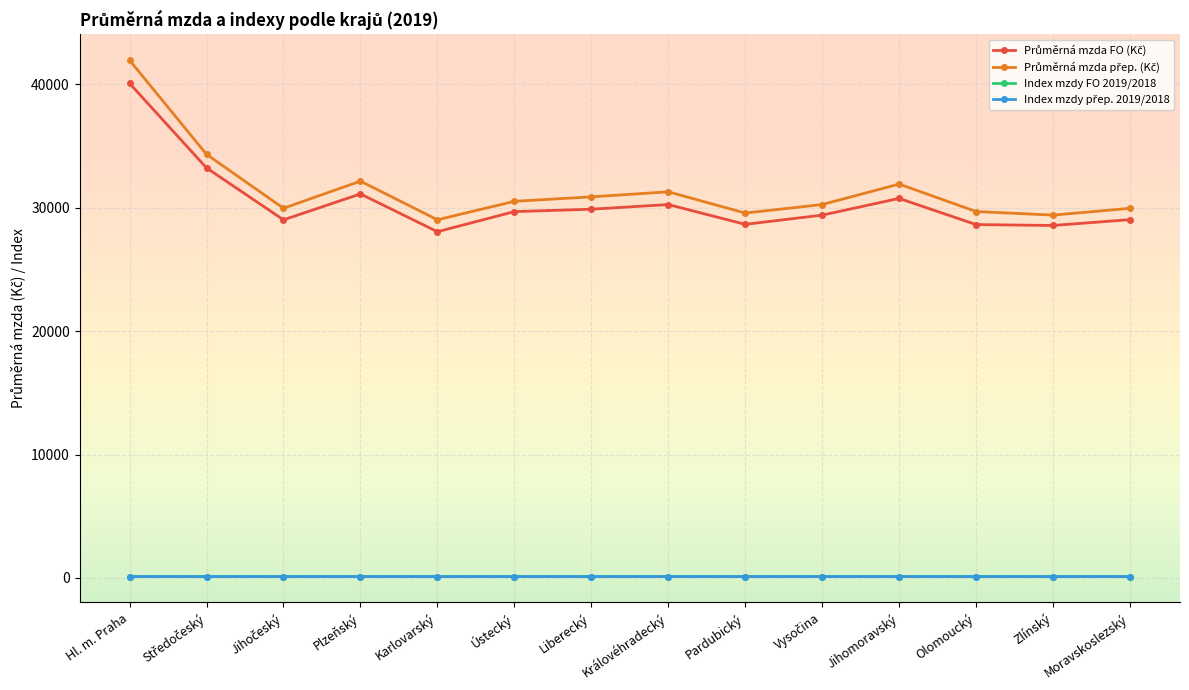

Which category has the highest value across all series?

Hl. m. Praha